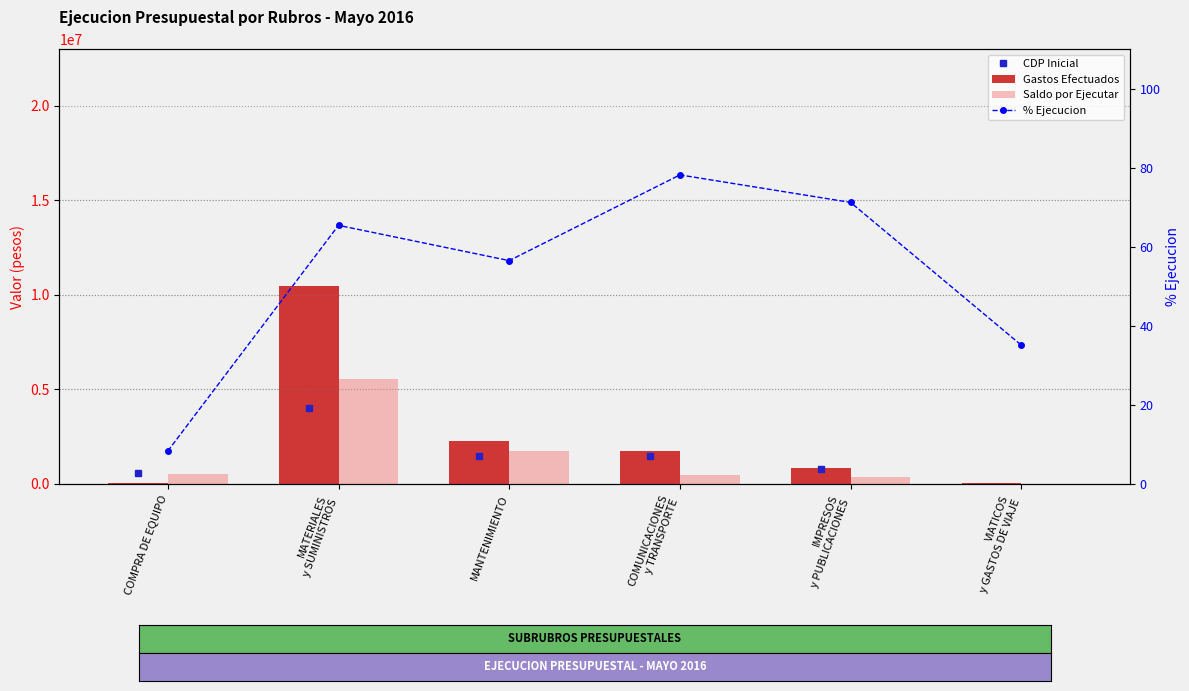

Which category has the highest value across all series?

MATERIALES
y SUMINISTROS